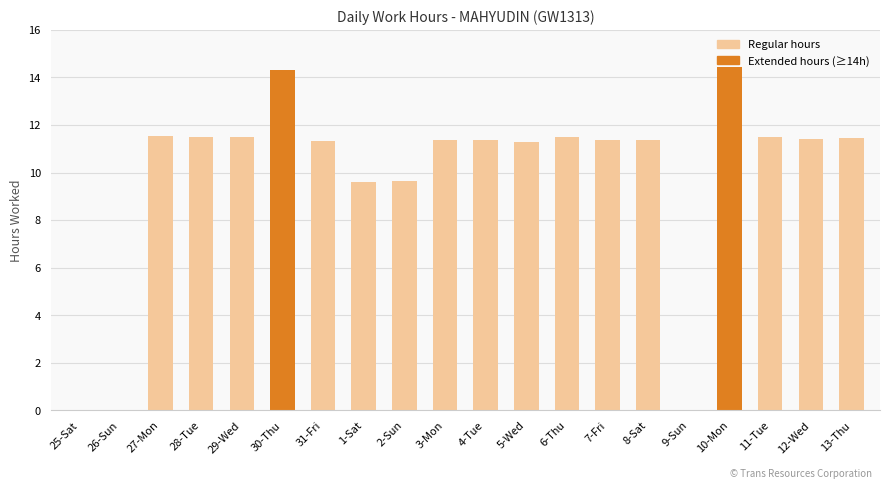

What is the maximum value shown in the chart?

14.4